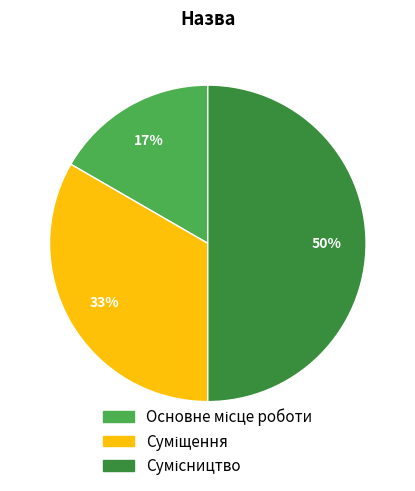

To the nearest percent, what is the average slice percentage?

33%